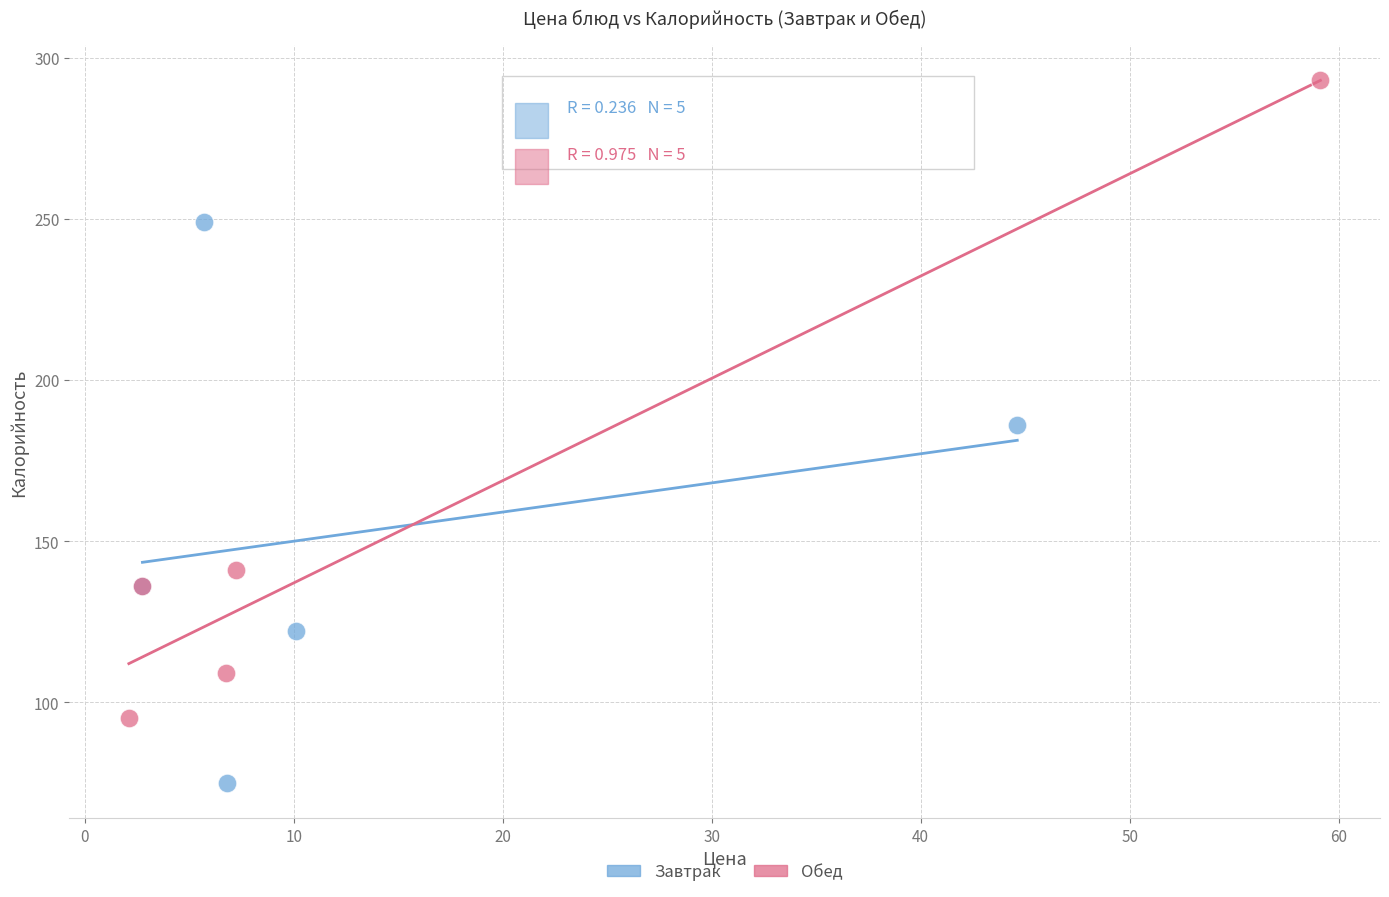

Which series contains the highest Y value?

Обед